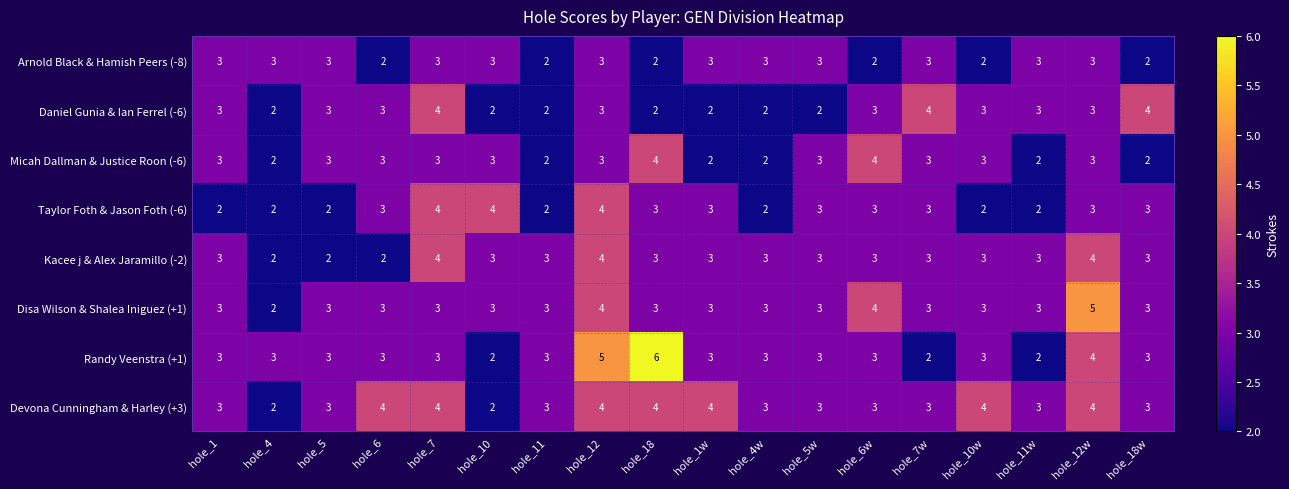

Is the value of Devona Cunningham & Harley (+3) at hole_7 greater than the value of Taylor Foth & Jason Foth (-6) at hole_4w?

Yes